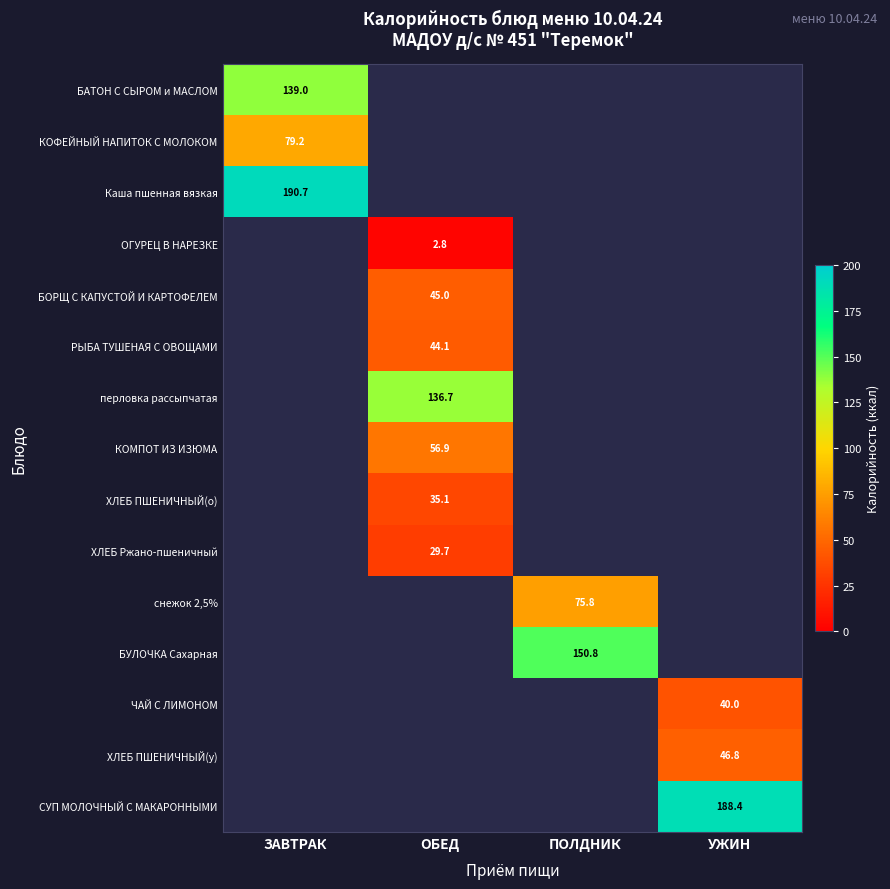

True or false: КОМПОТ ИЗ ИЗЮМА has a value of 56.9 at ОБЕД.

True